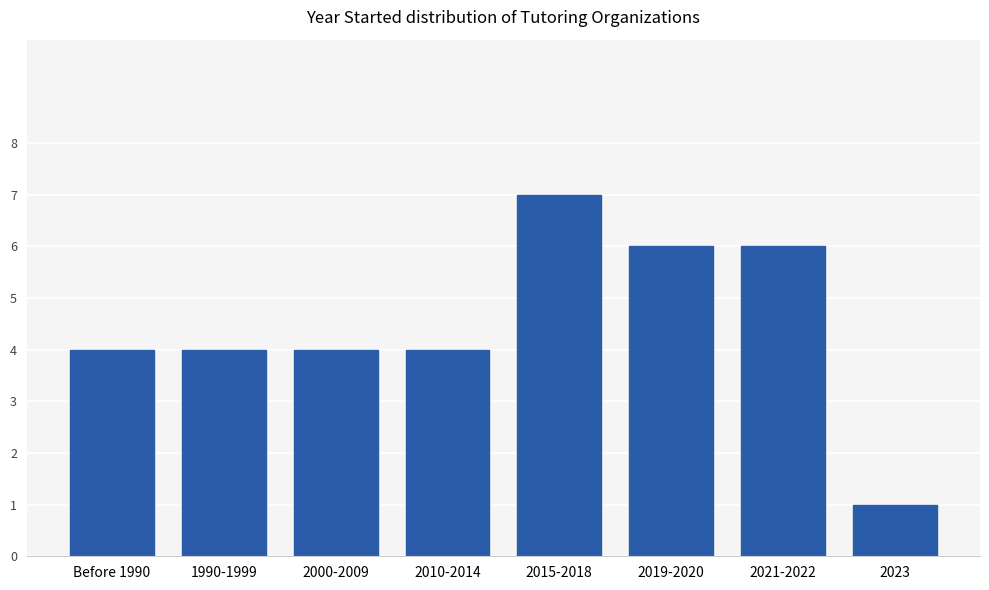

What is the minimum value shown in the chart?

1